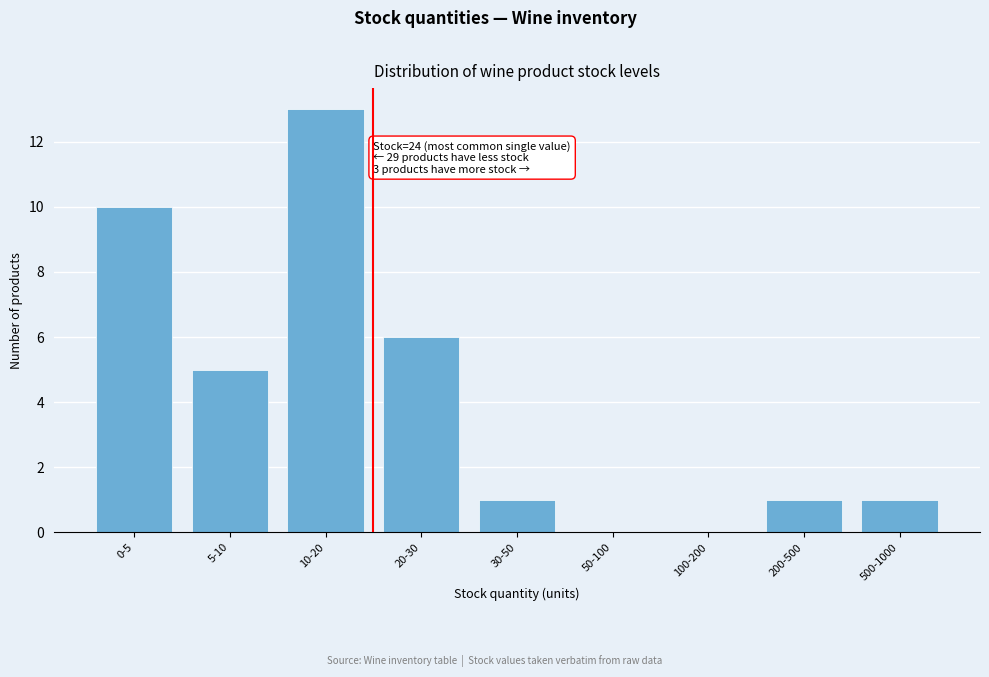

Reading right to left, what are all the values shown in this chart?

500-1000=1	200-500=1	100-200=0	50-100=0	30-50=1	20-30=6	10-20=13	5-10=5	0-5=10